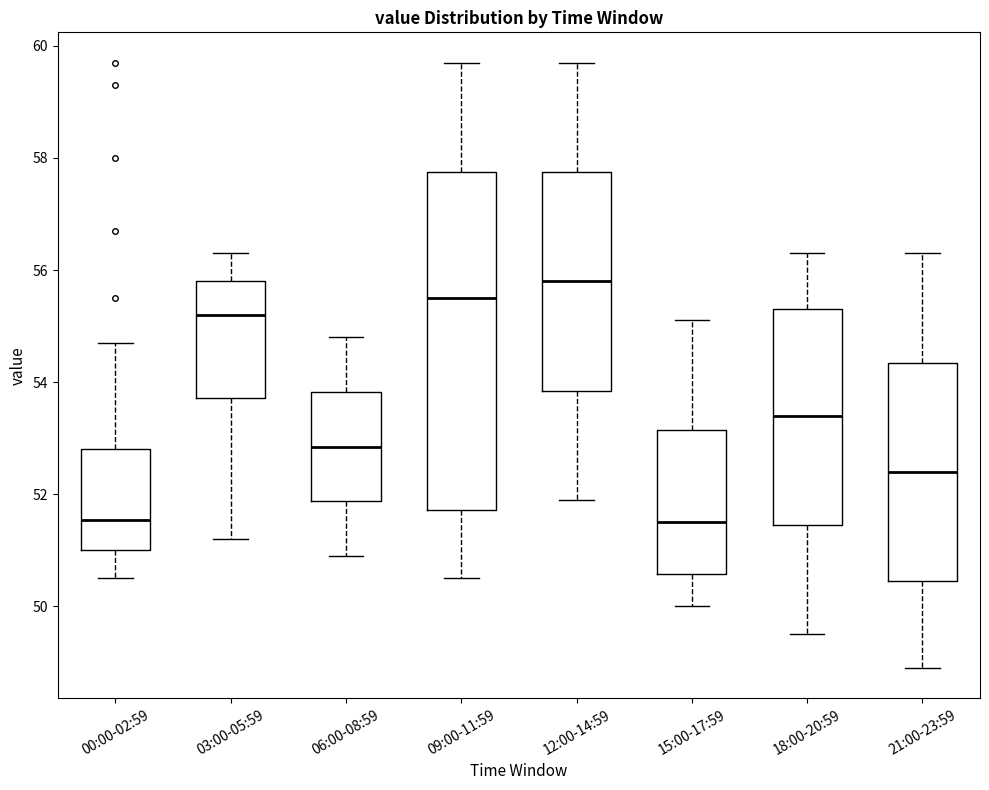

Where does the median line of the box for 06:00-08:59 sit on the y-axis? The values are not printed on the chart, so give them approximately, as read against the axis.

52.8